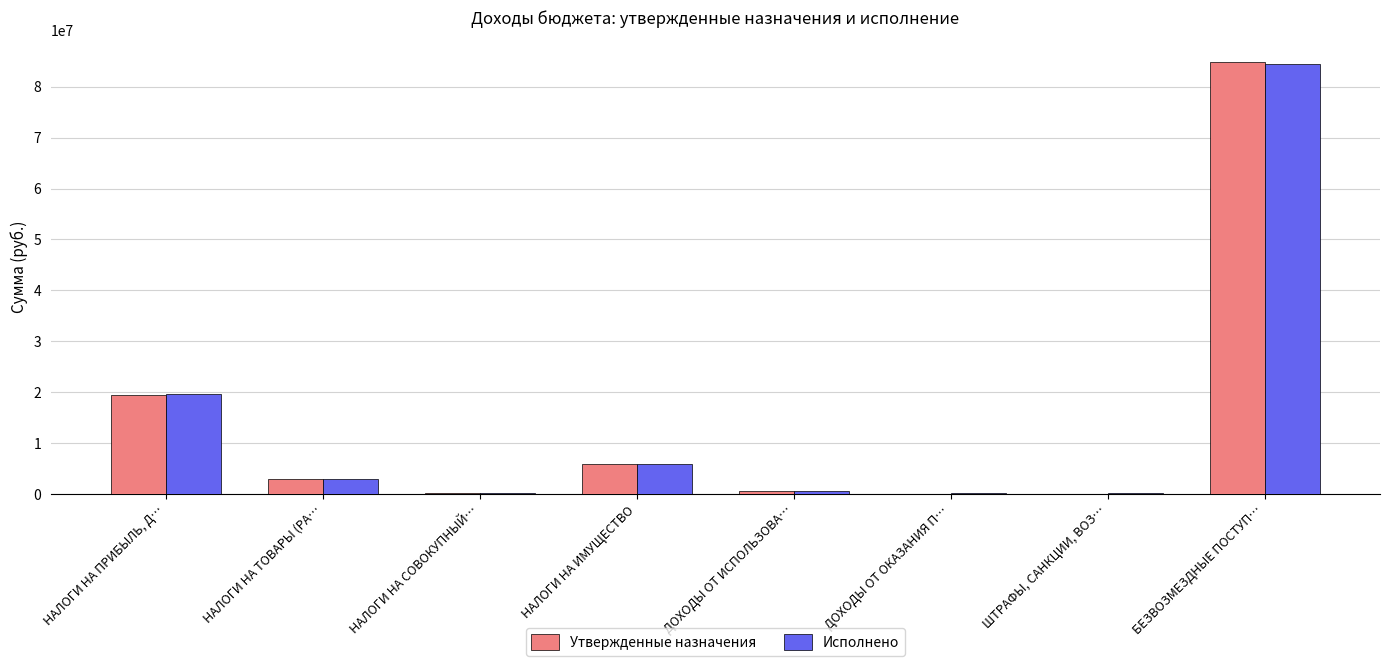

What is the sum of all Утвержденные назначения values?

113839590.0